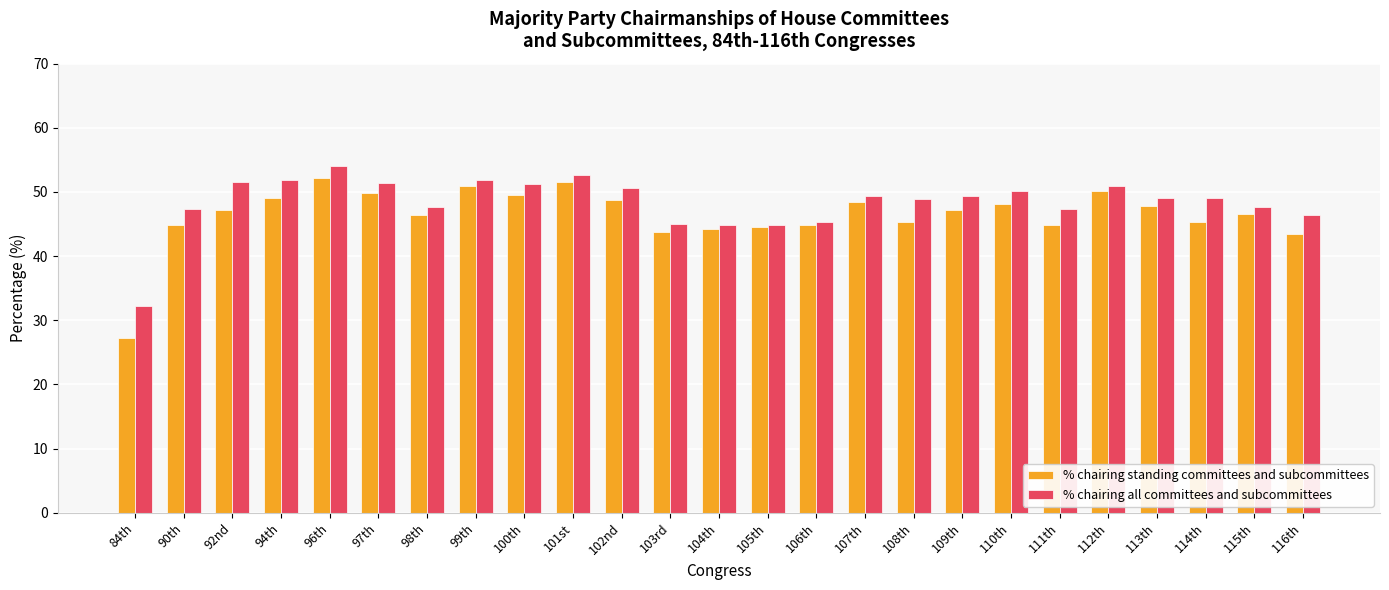

What is the maximum value for % chairing all committees and subcommittees?

54.0